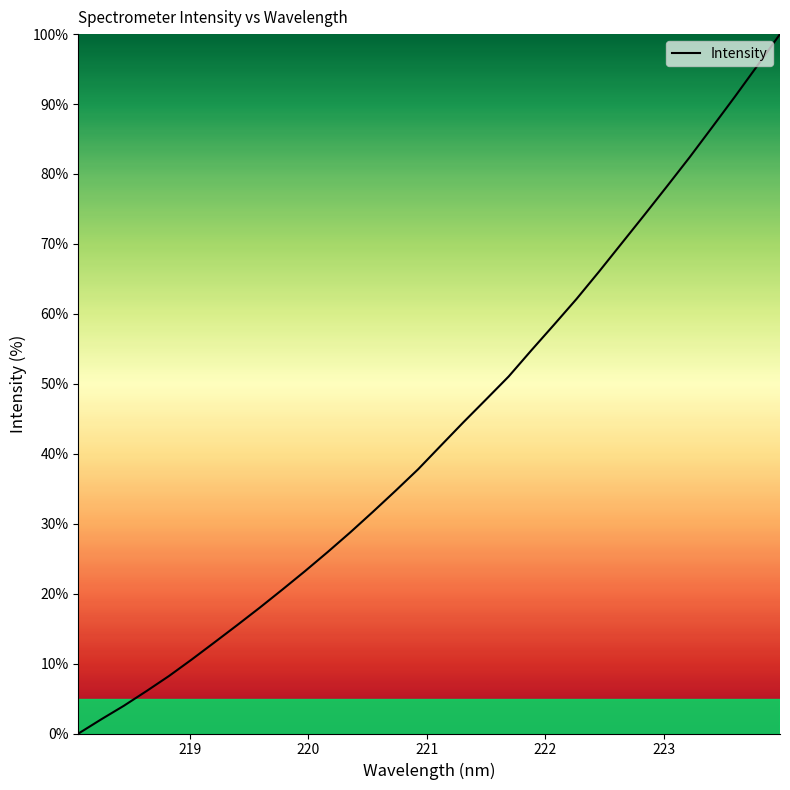

What is the greatest value displayed?

100.0